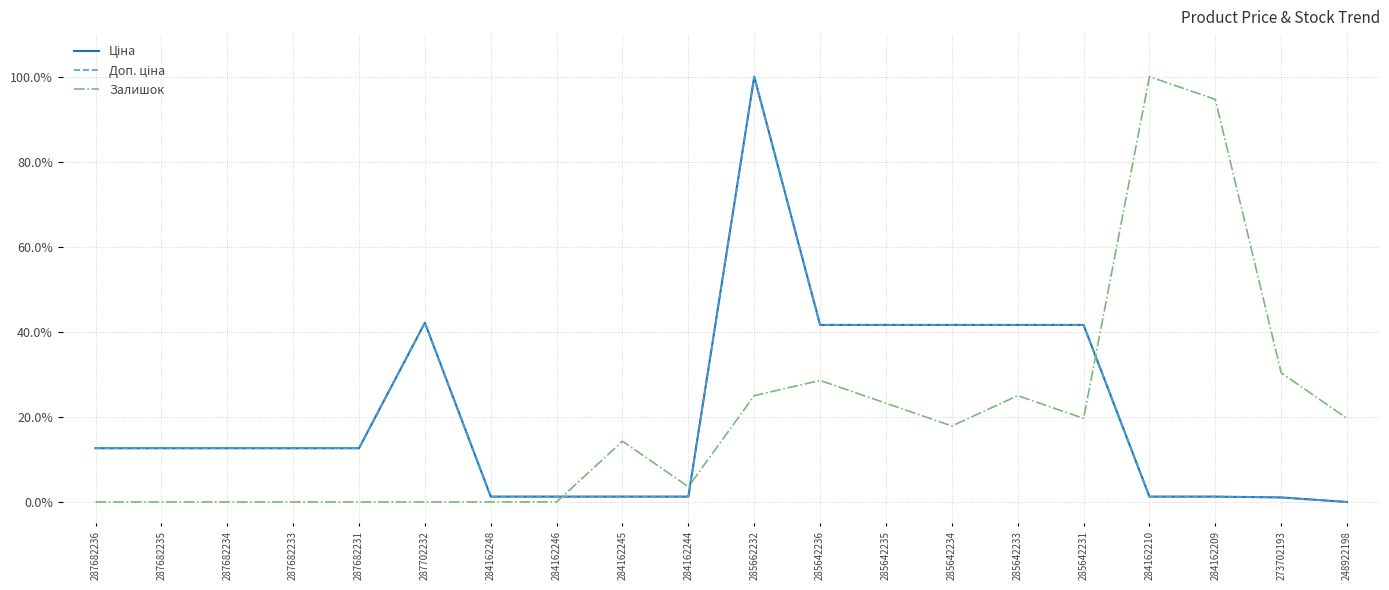

Is this an area chart (filled region under the line)?

No